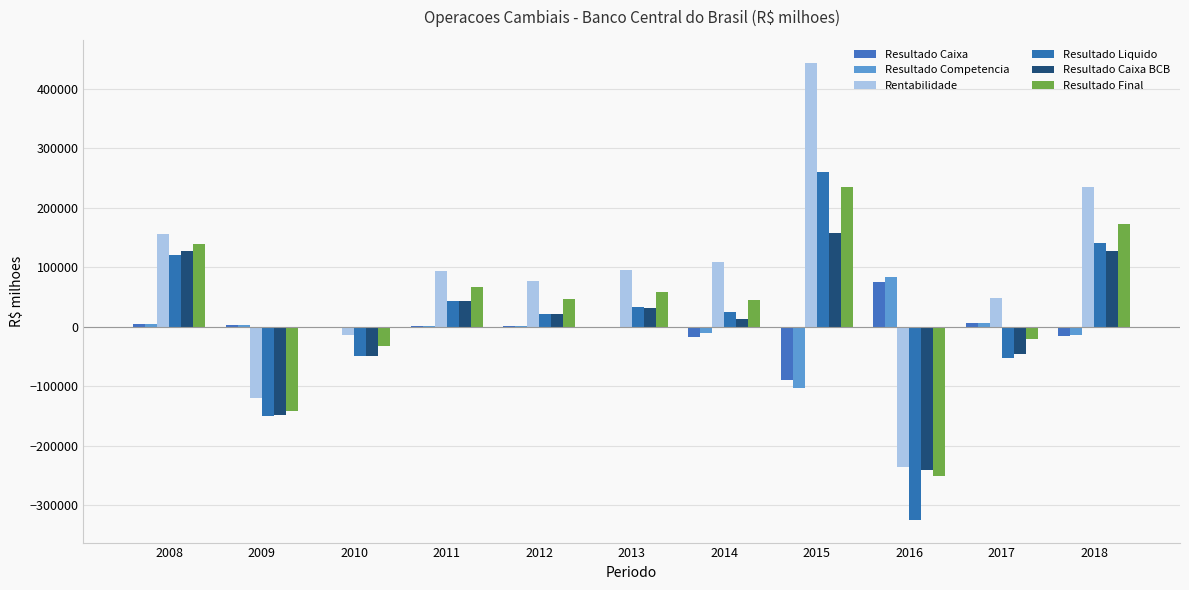

Where does the Resultado Liquido series first go above 24630?

2008